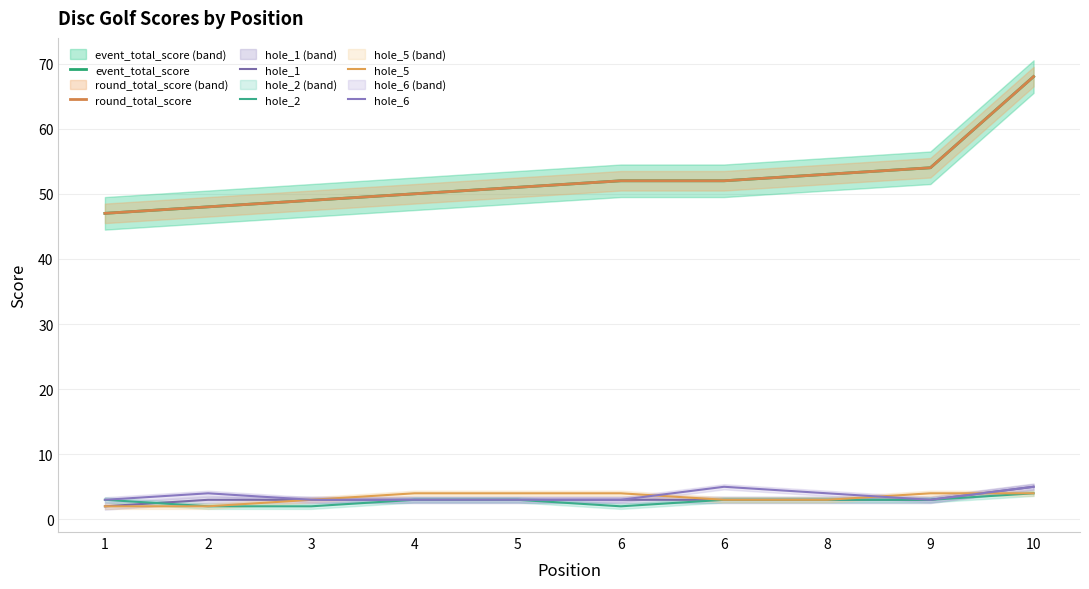

The value of hole_6 at 3 is 3. True or false?

True